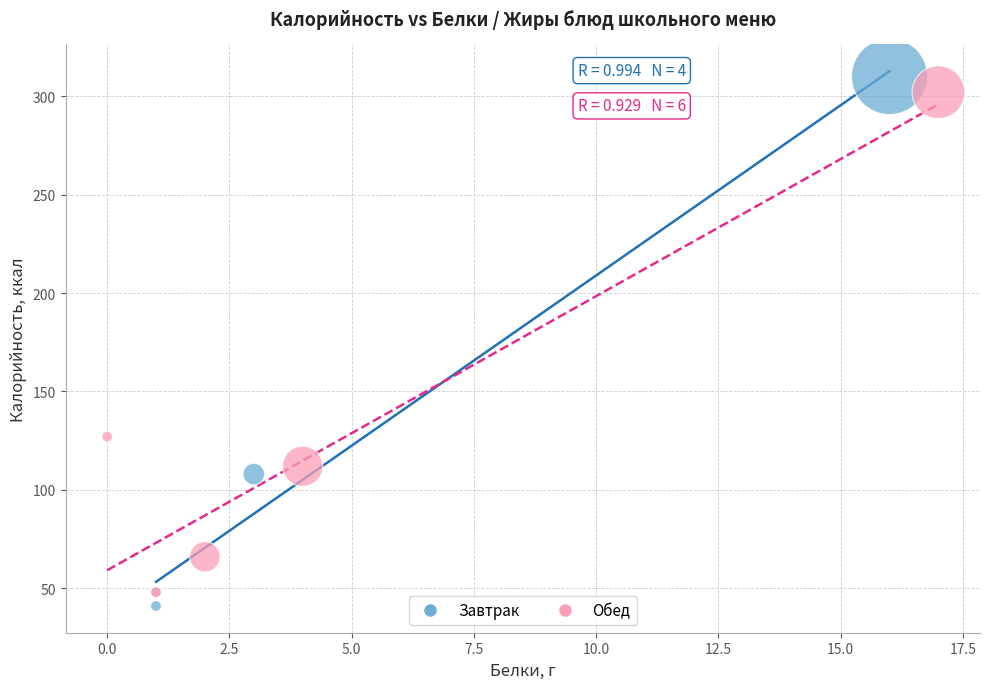

What are all the series names shown in the legend?

Завтрак, Обед